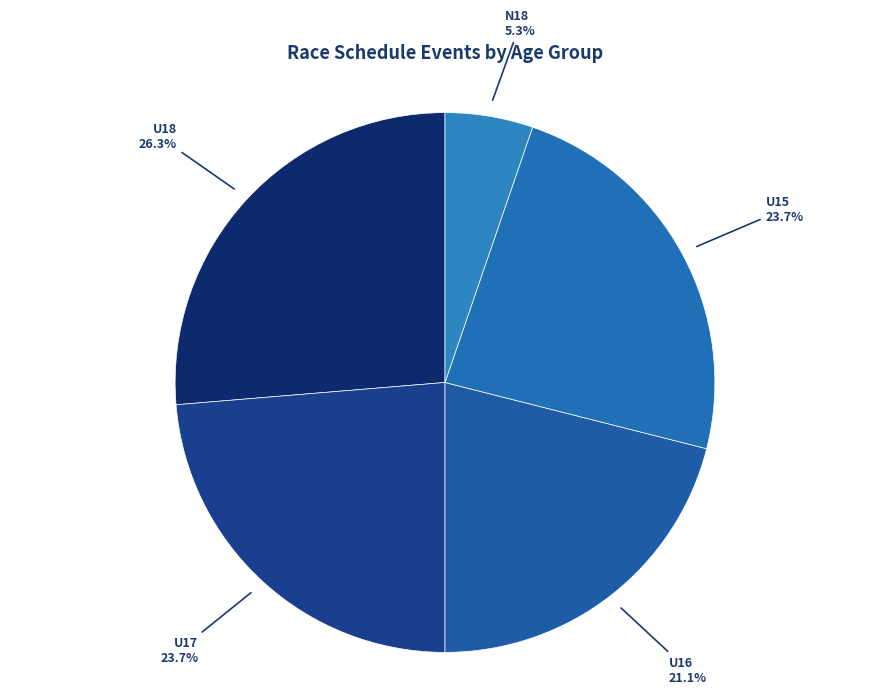

What is the ratio of the value at U18 to the value at N18?

5.0